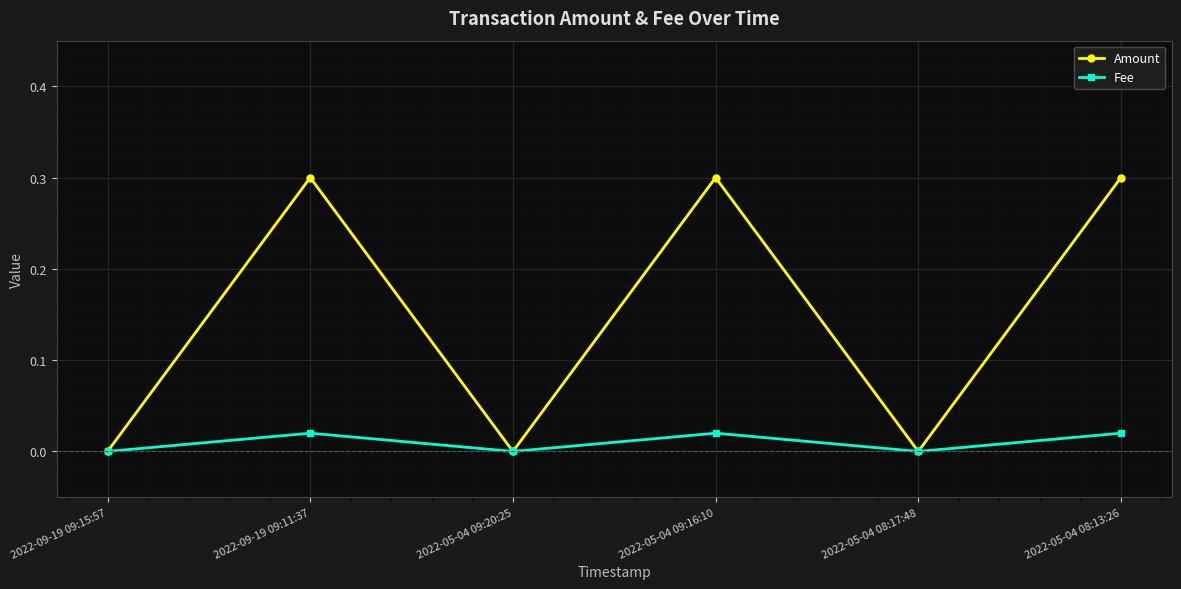

Is the value of Amount at 2022-05-04 08:17:48 greater than the value of Fee at 2022-05-04 08:13:26?

No